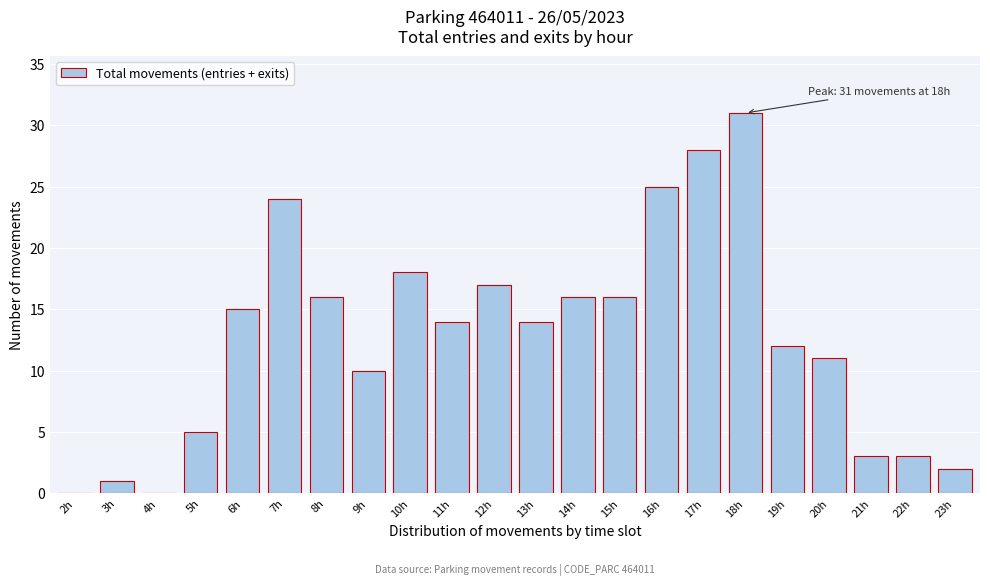

Reading left to right, transcribe all the data shown in this chart.

2h=0	3h=1	4h=0	5h=5	6h=15	7h=24	8h=16	9h=10	10h=18	11h=14	12h=17	13h=14	14h=16	15h=16	16h=25	17h=28	18h=31	19h=12	20h=11	21h=3	22h=3	23h=2